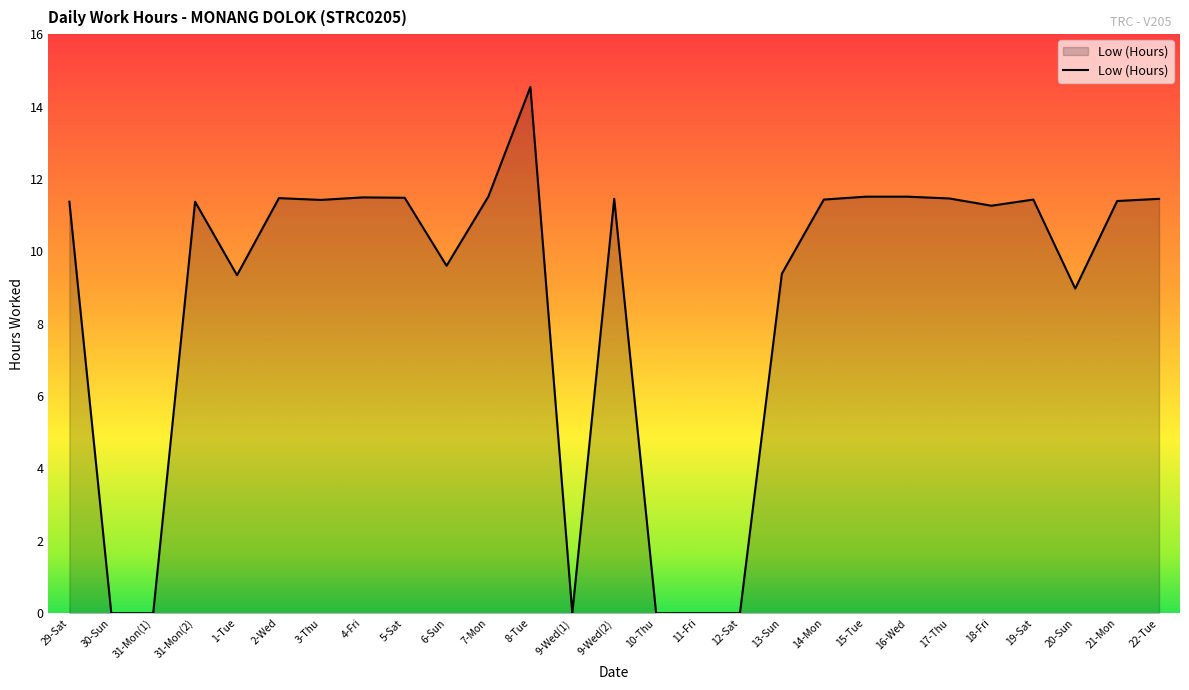

What position from the left is 16-Wed?

21